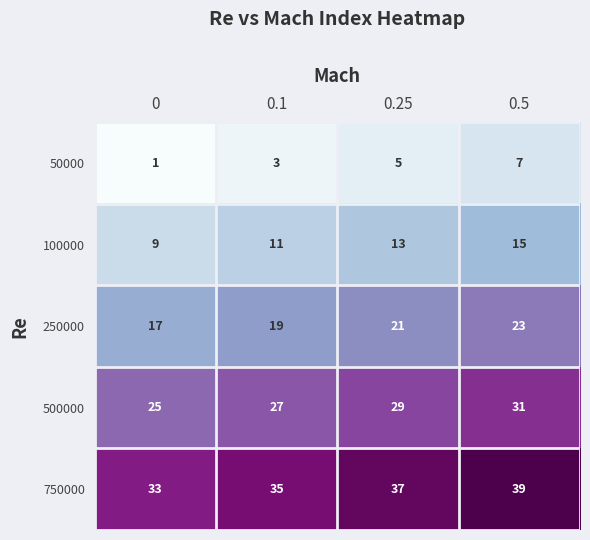

At how many categories does at least one series exceed 3?

4